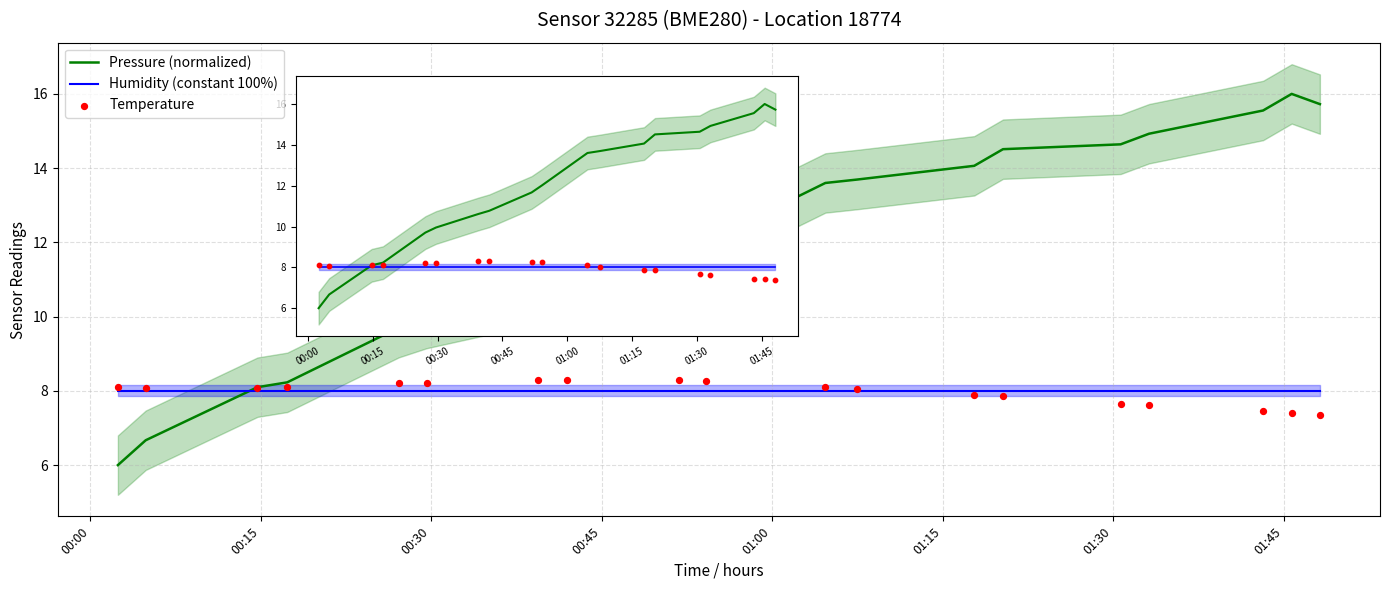

What is the total value across all series at 13?

30.4